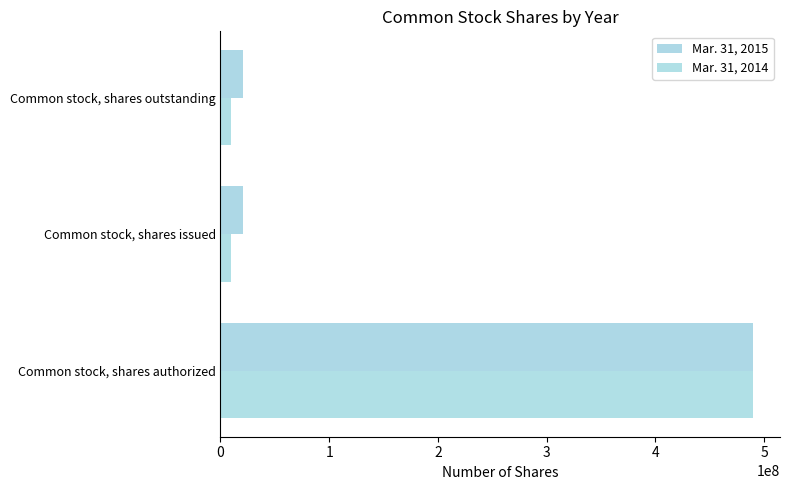

What is the average value of the Mar. 31, 2015 series?

177200225